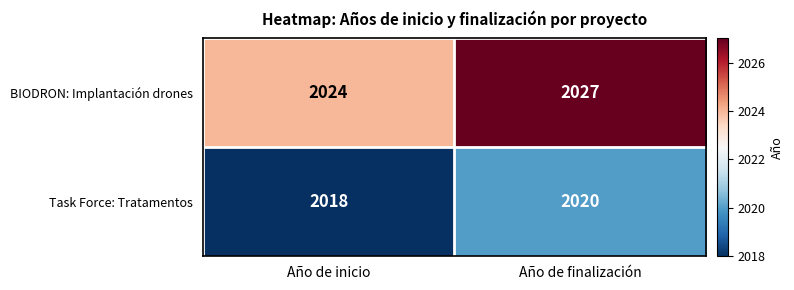

At how many categories does at least one series exceed 2020?

2